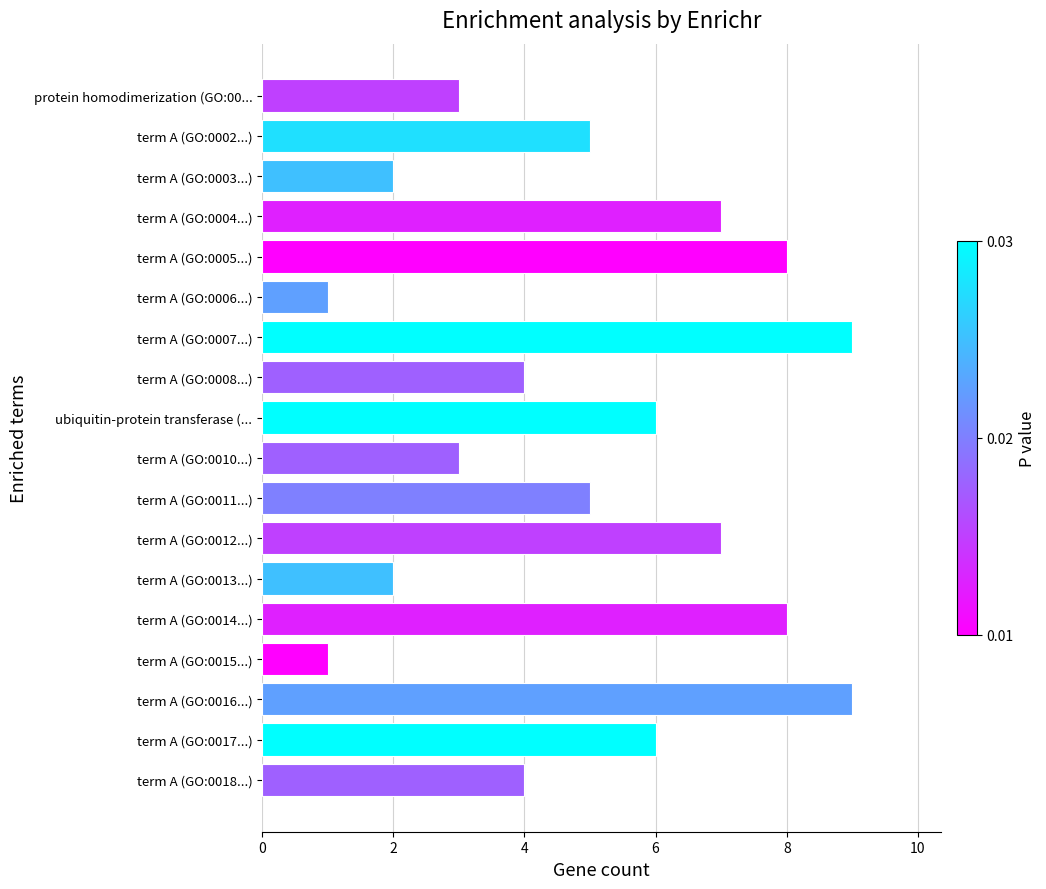

The chart shows a value of 2 at term A (GO:0016...). True or false?

False